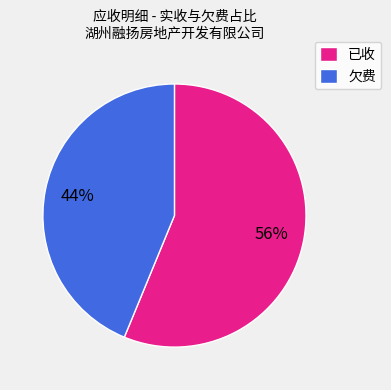

Combined, do 已收 and 欠费 account for over 50%?

Yes